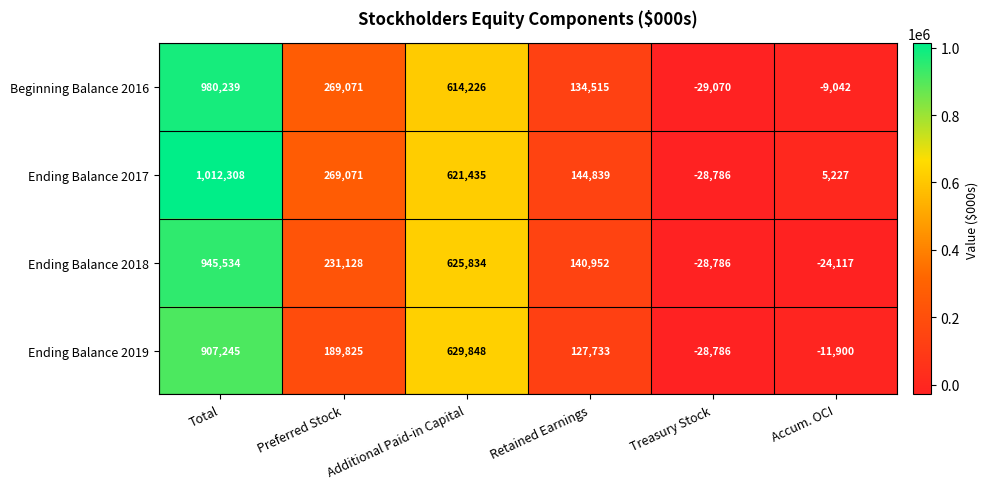

How many data points does each series have?

6